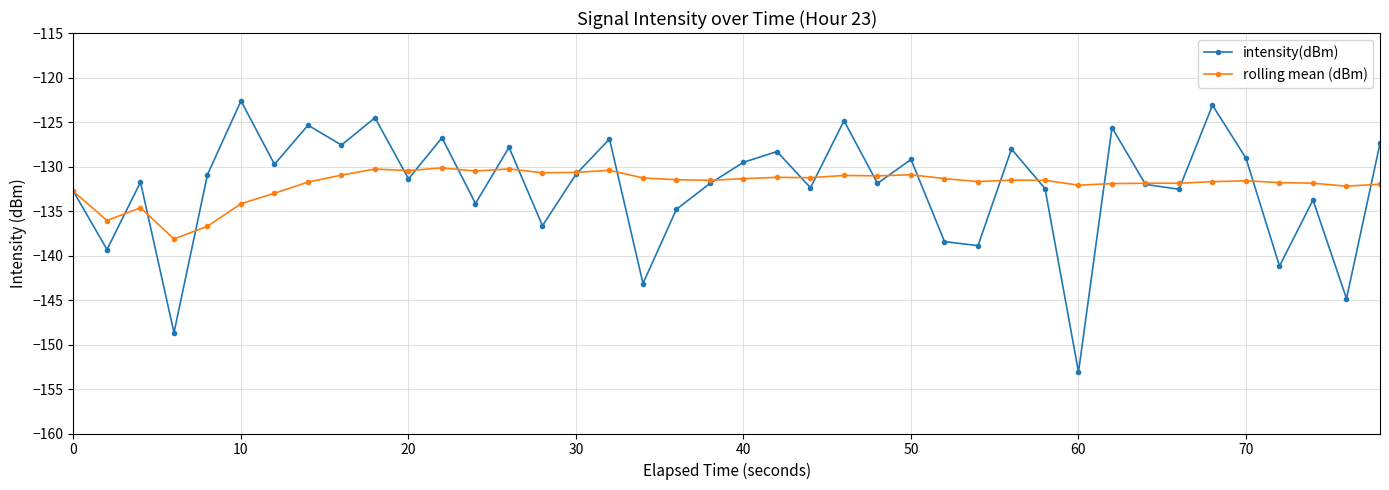

What is the value of the rolling mean (dBm) point at the 14th from the left?

-130.3